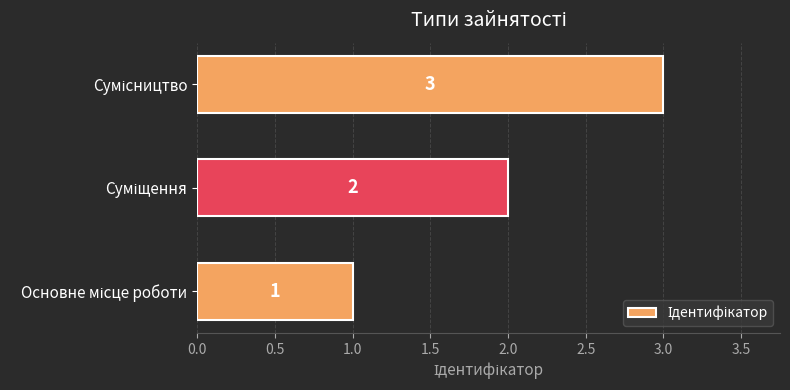

How many values are between 1 and 3?

3